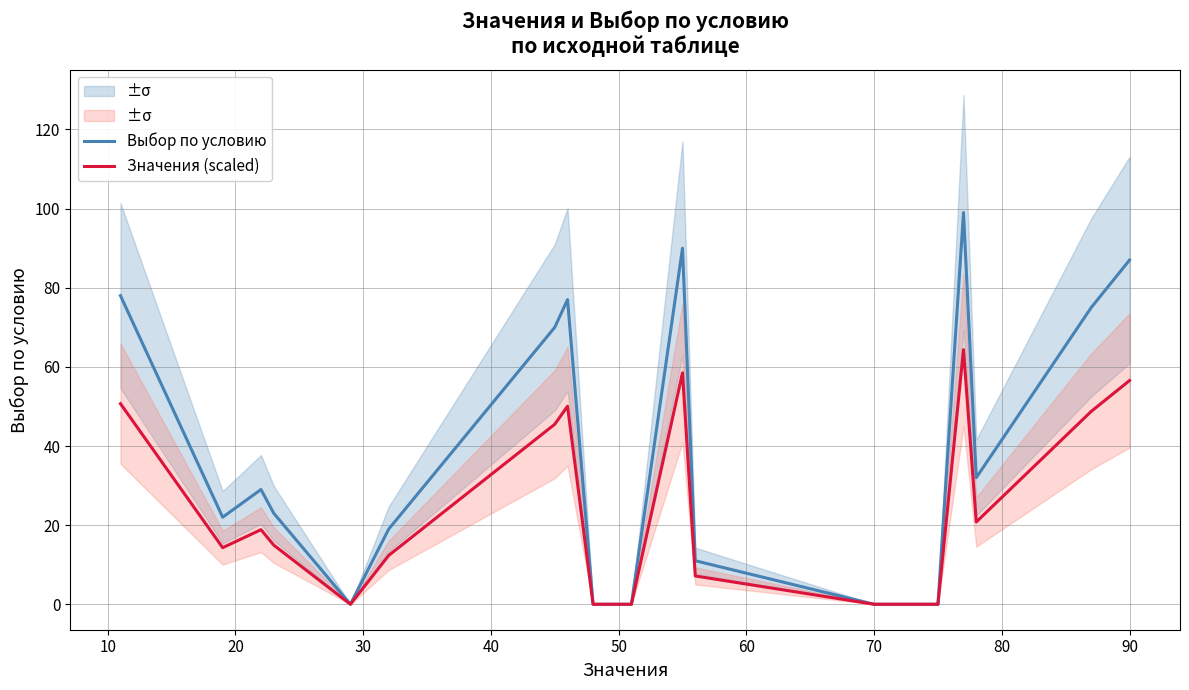

What is the spread (max minus min) of values at 20?

10.1